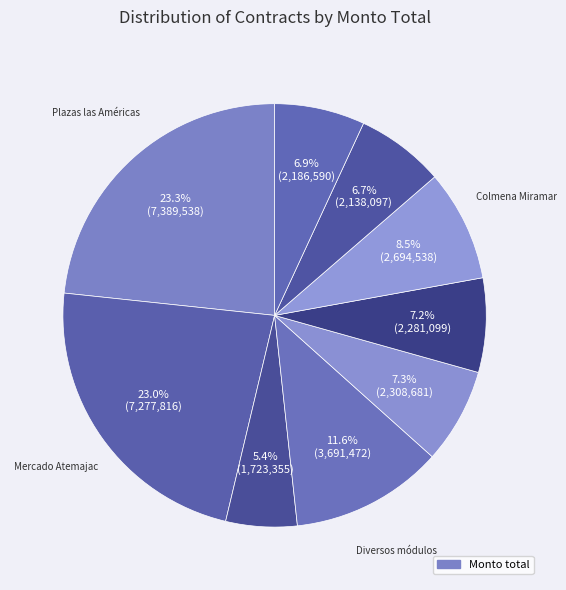

Count the number of slices in the pie.

9